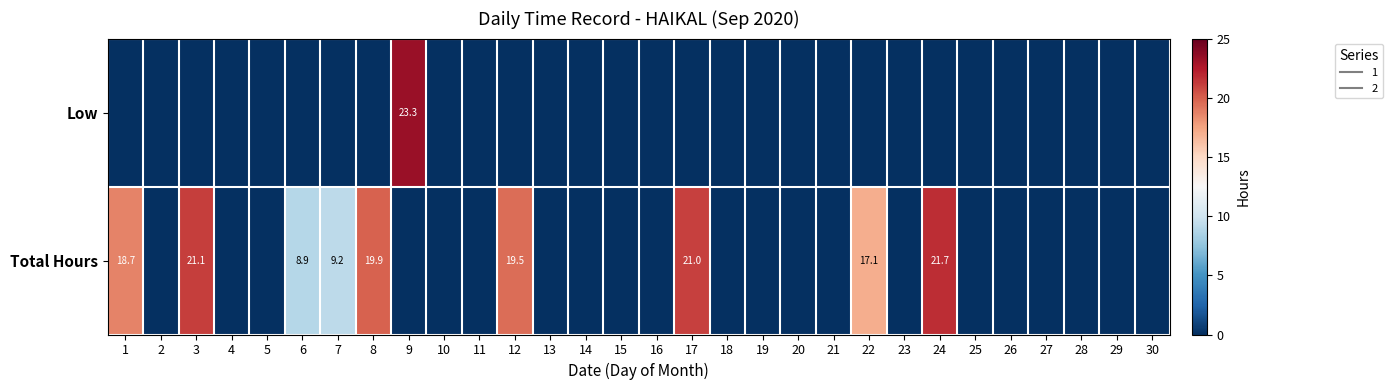

What is the sum of the Total Hours values at 15 and 1?

18.7